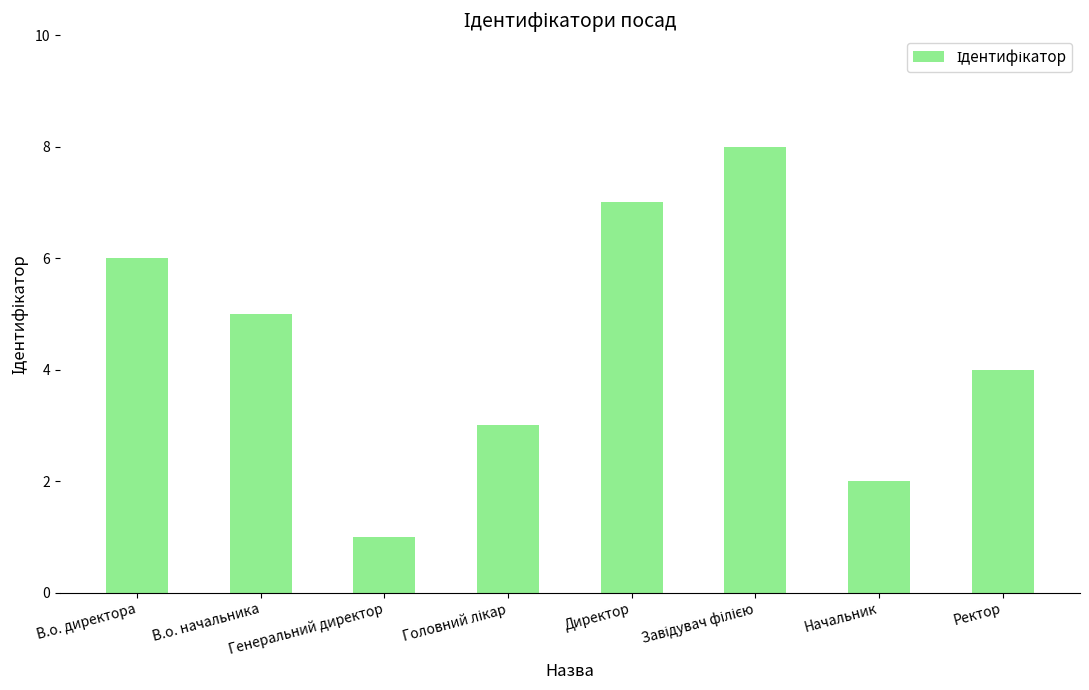

What is the label of the 2nd bar from the left?

В.о. начальника